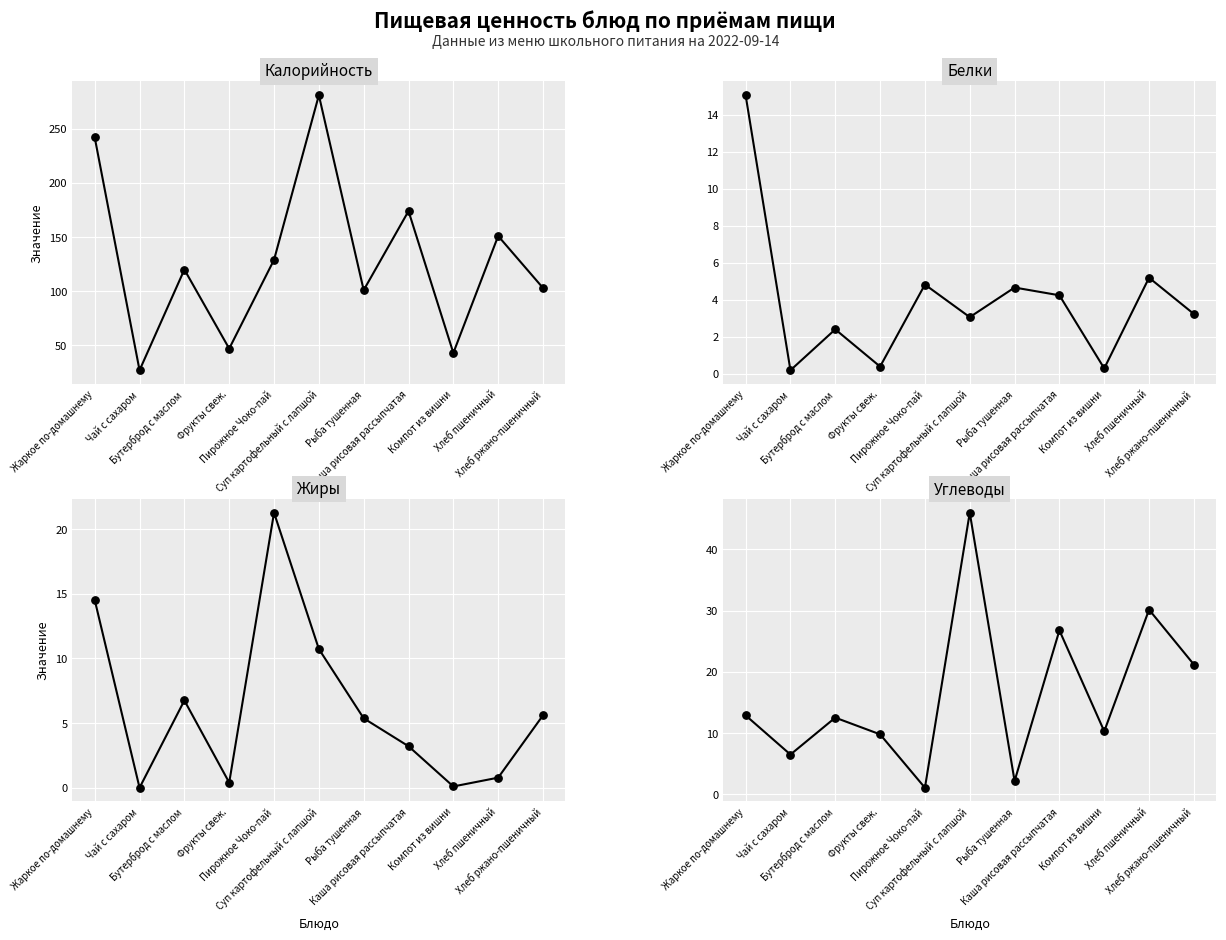

Is the value of Углеводы at Хлеб пшеничный greater than the value of Белки at Чай с сахаром?

Yes